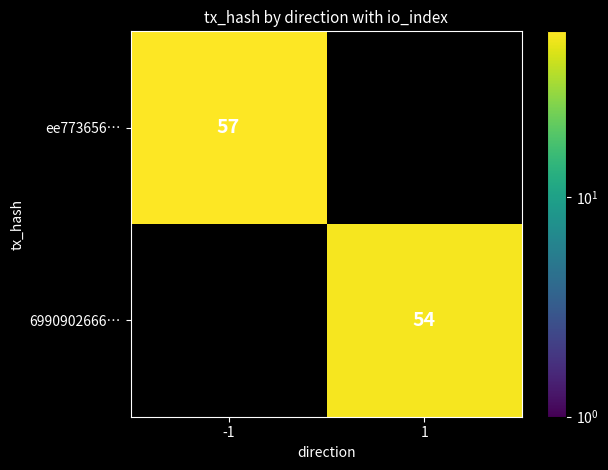

How many data points does each series have?

2